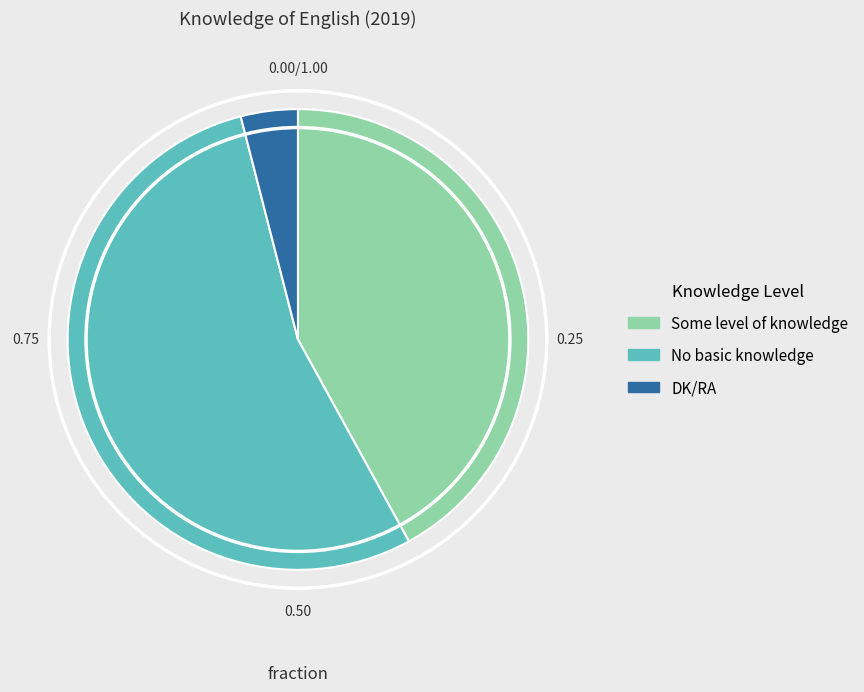

Rank the categories by value from lowest to highest.

DK/RA, Some level of knowledge, No basic knowledge